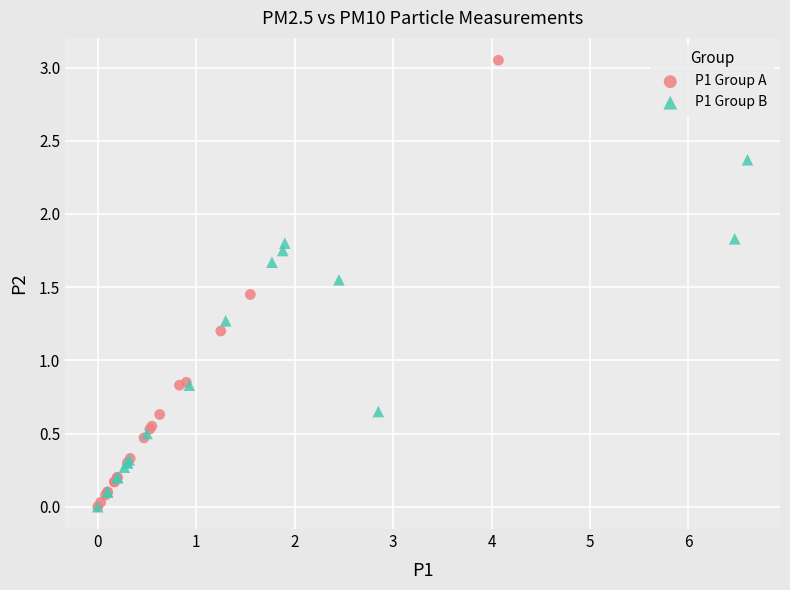

Which series contains the highest Y value?

P1 Group A